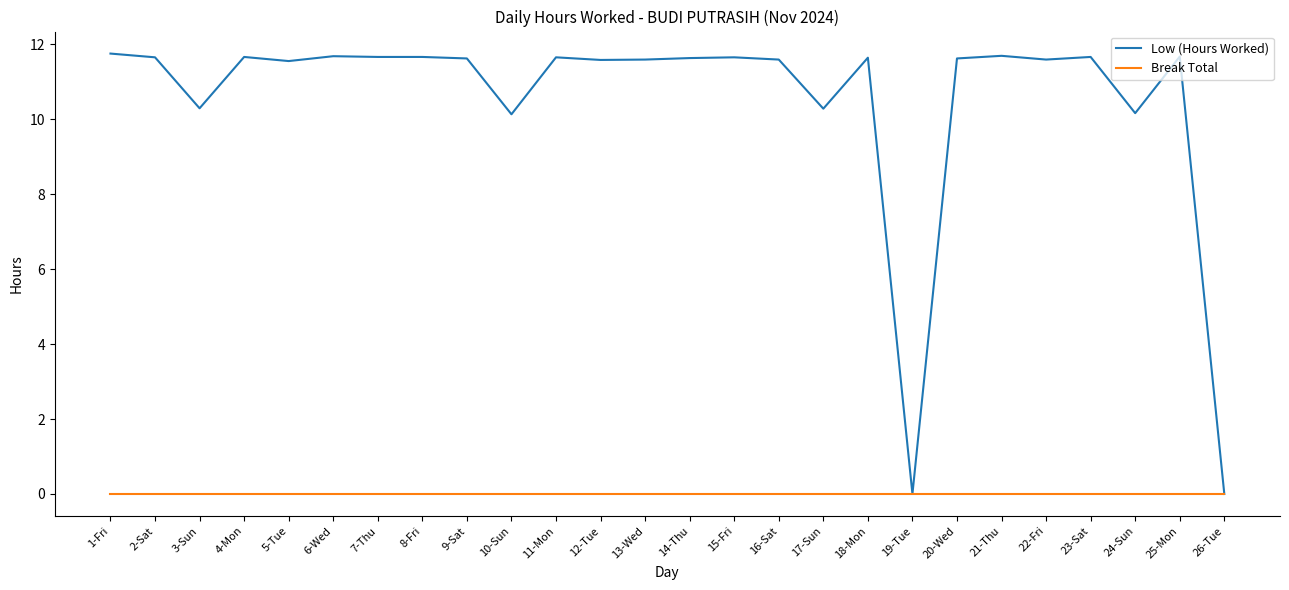

Which series has the widest spread of values?

Low (Hours Worked)